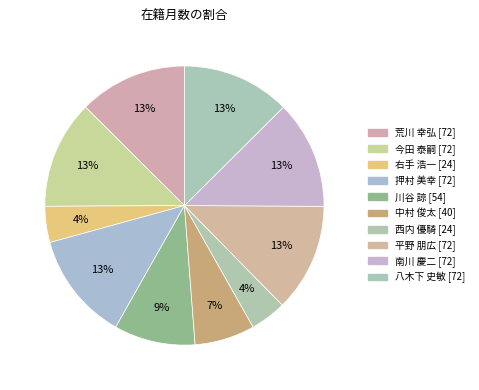

The 平野 朋広 slice represents 1% of the pie. True or false?

False